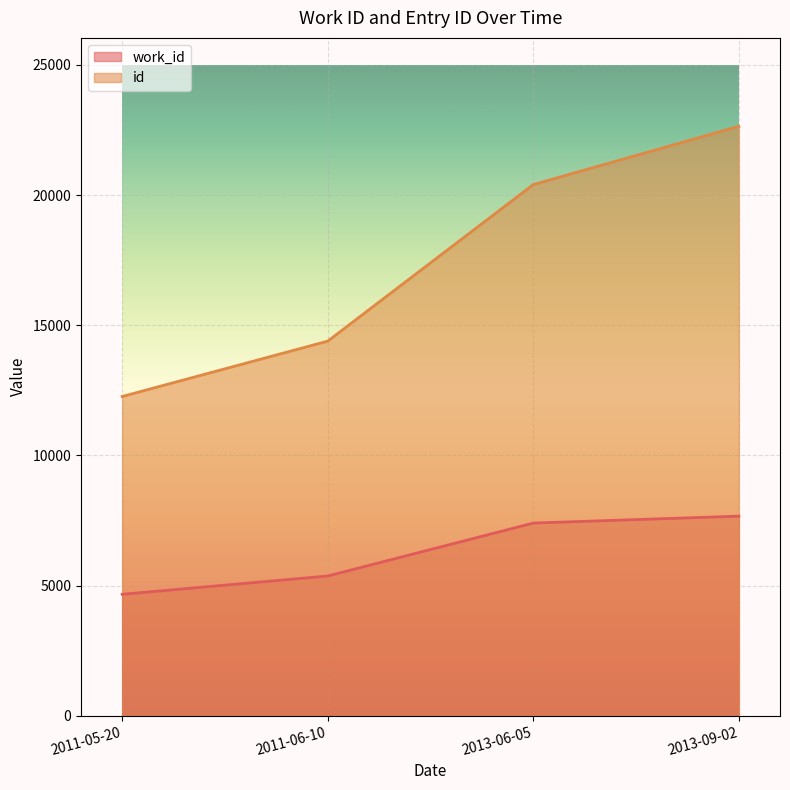

Between 2011-05-20 and 2013-09-02, which series saw the biggest shift?

id